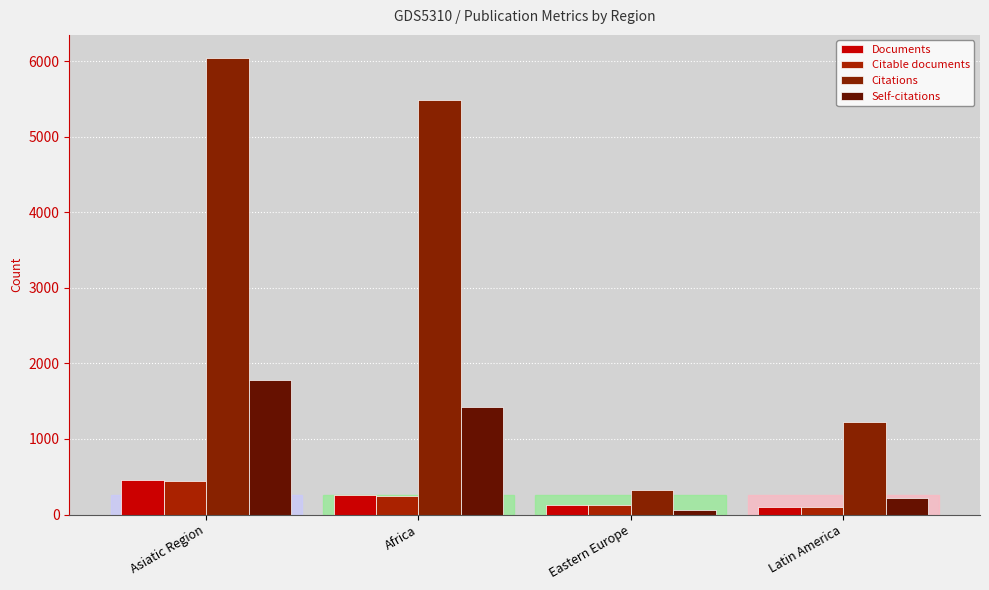

What is the minimum value shown in the chart?

55